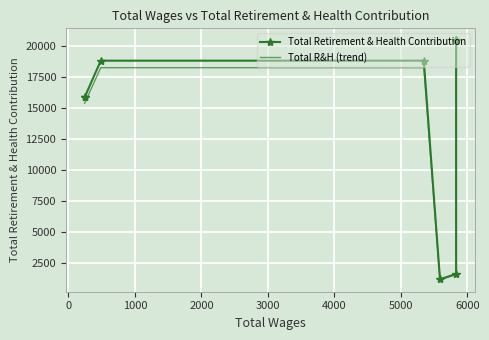

What is the difference between the highest and lowest values at 5000?

476.3